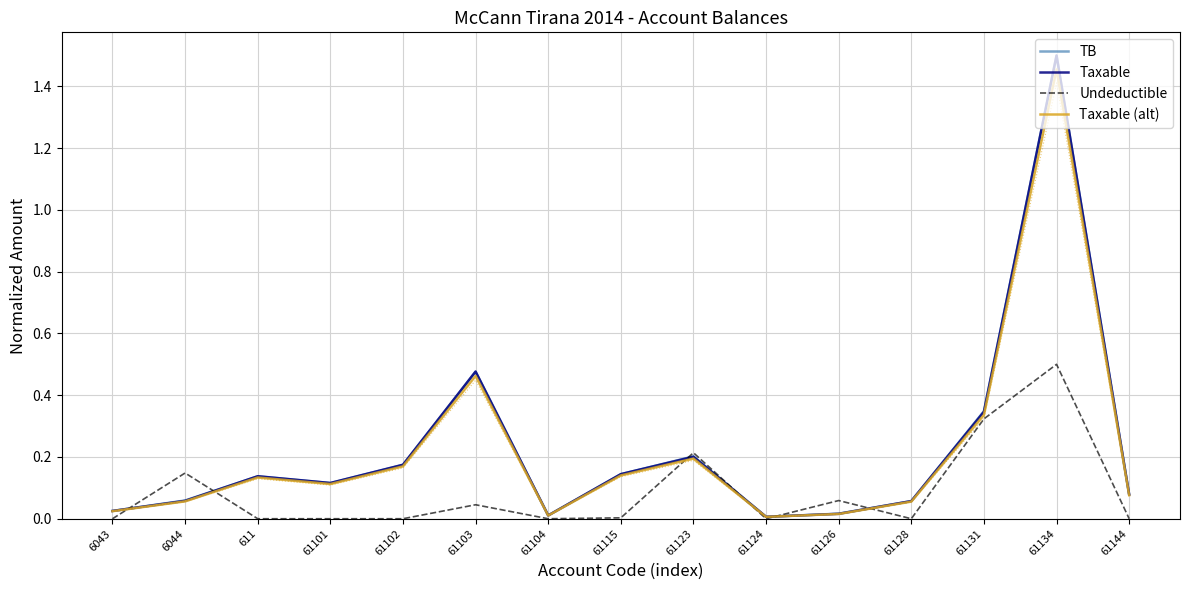

True or false: Undeductible has more than 0 points higher than both neighbors.

True